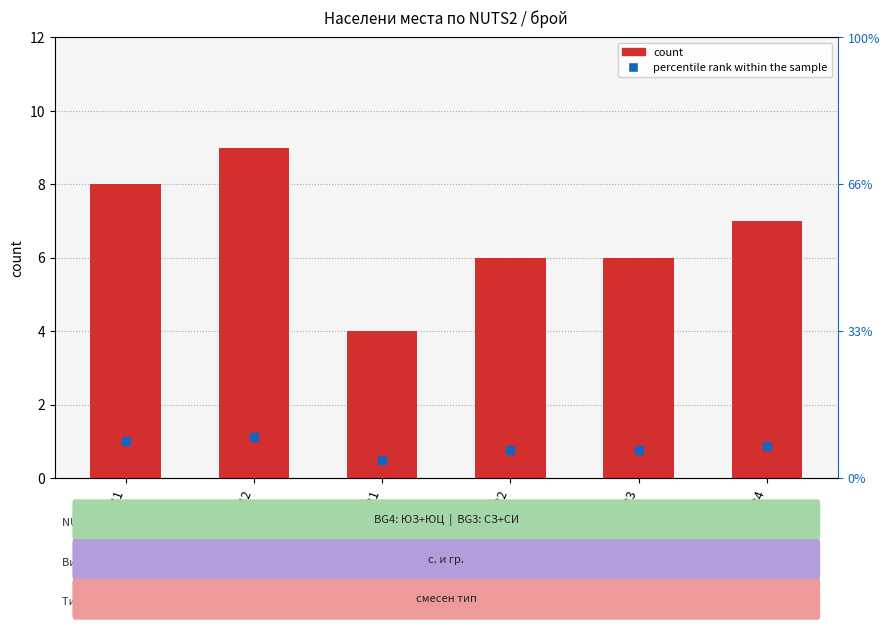

Which series contains the highest Y value?

count